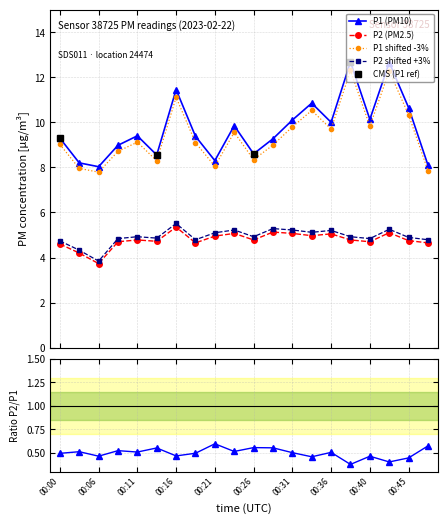

Which series changed the most between 00:11 and 00:43?

P1